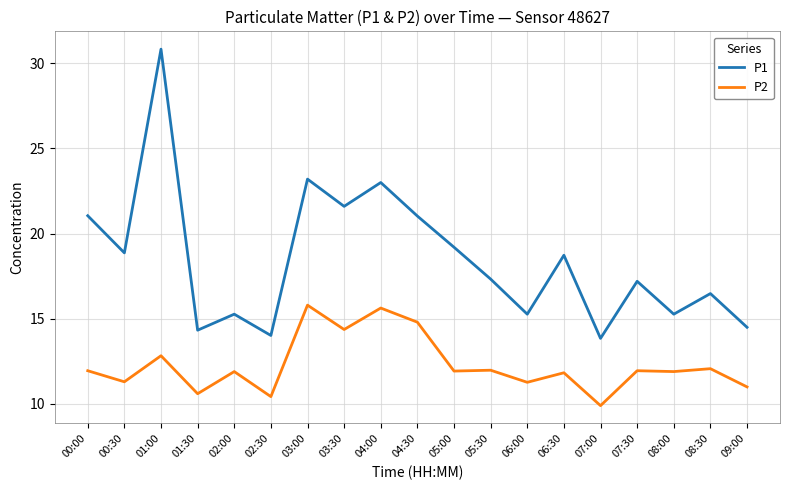

What are all the series names shown in the legend?

P1, P2